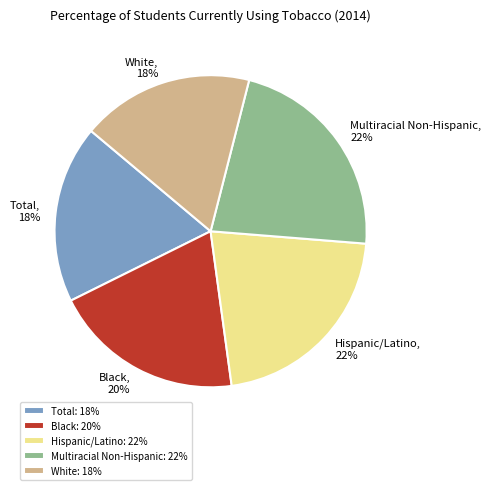

Does Black represent more than half of the total?

No